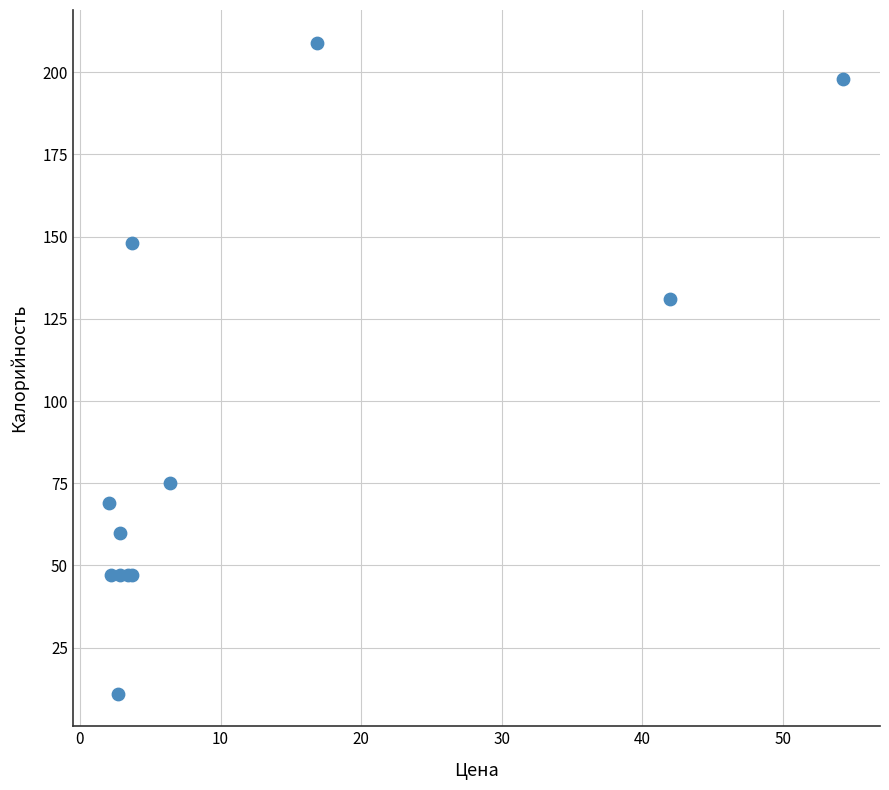

What Y value in the scatter plot is closest to 110?

131